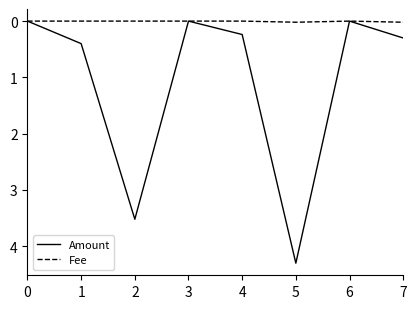

The value of Fee at 3 is 0.0. True or false?

True